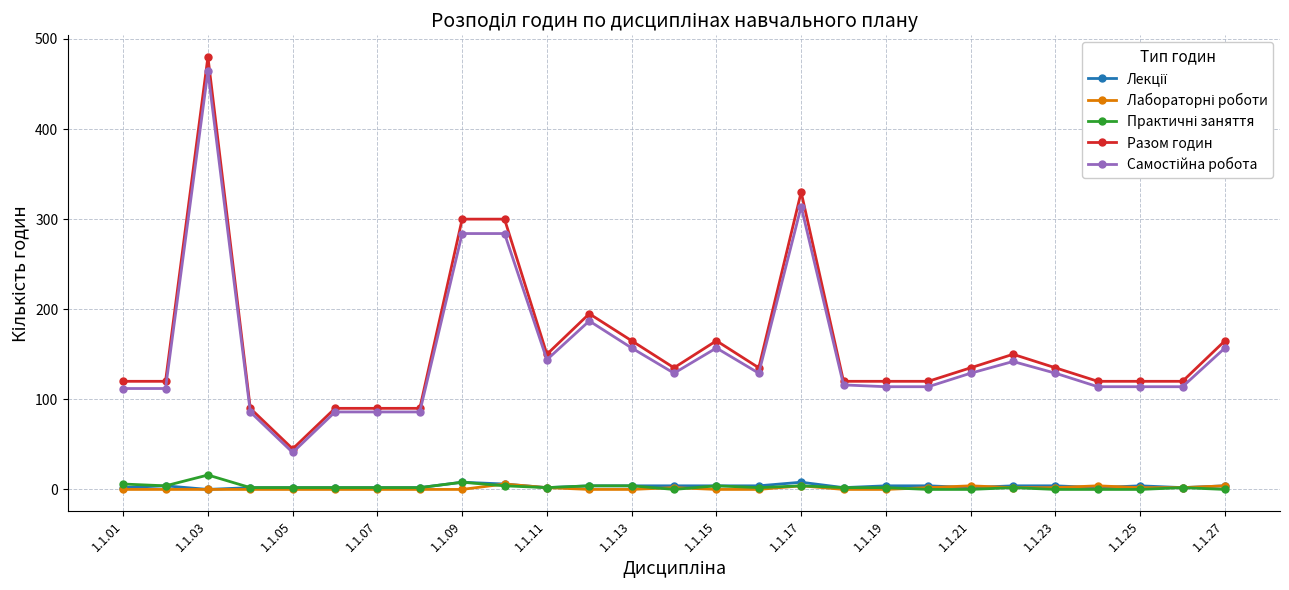

Count the number of data series in this chart.

5